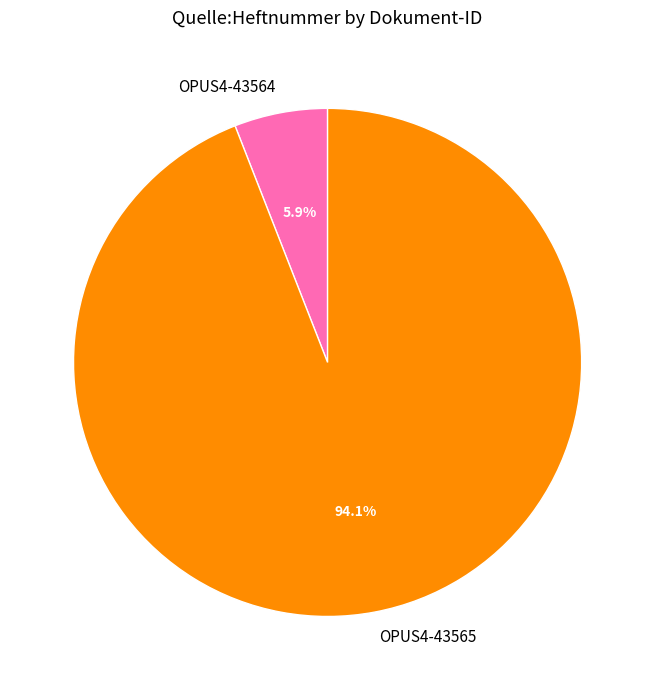

Is there any slice that represents more than half of the pie?

Yes